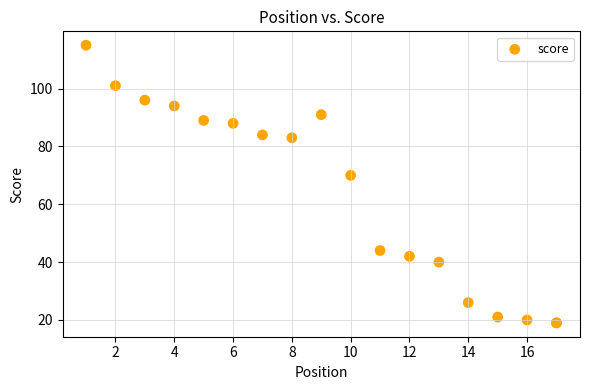

What Y value in the scatter plot is closest to 67?

70